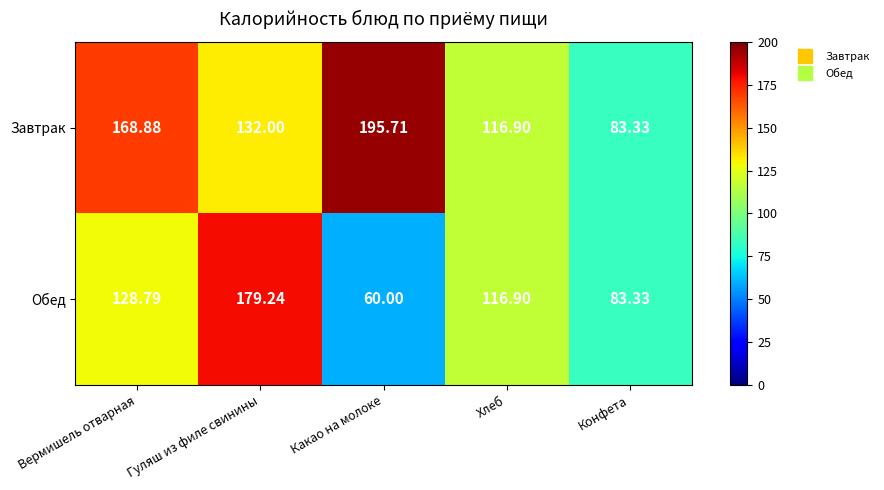

What is the minimum value shown in the chart?

60.0